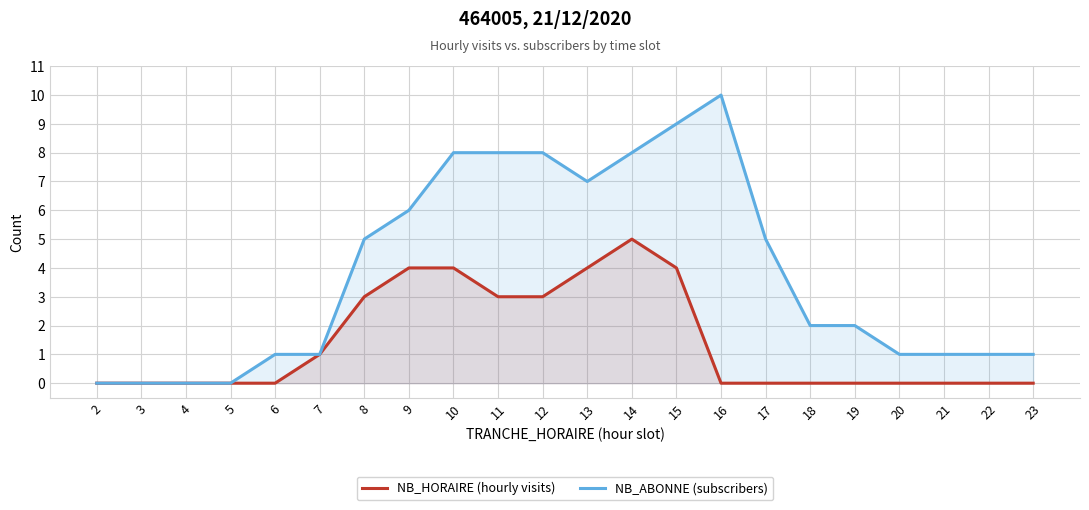

Between 7 and 23, which is larger?

7